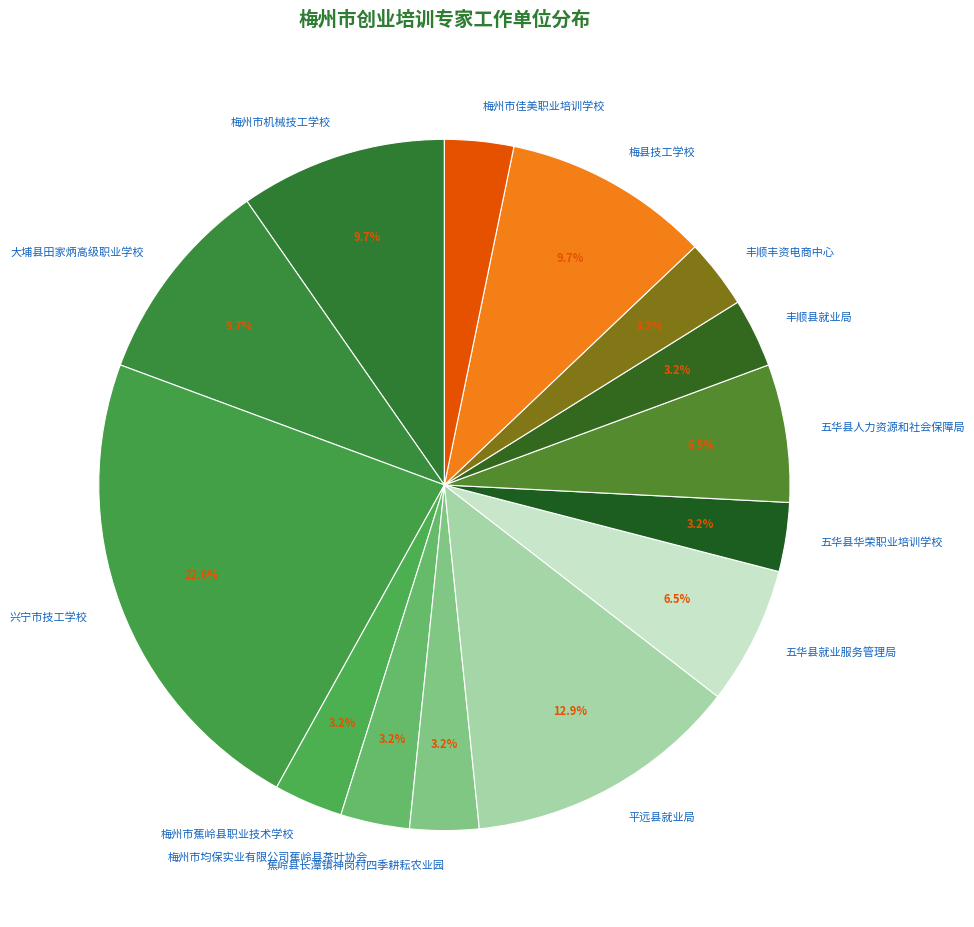

What is the ratio of the value at 大埔县田家炳高级职业学校 to the value at 梅州市机械技工学校?

1.0